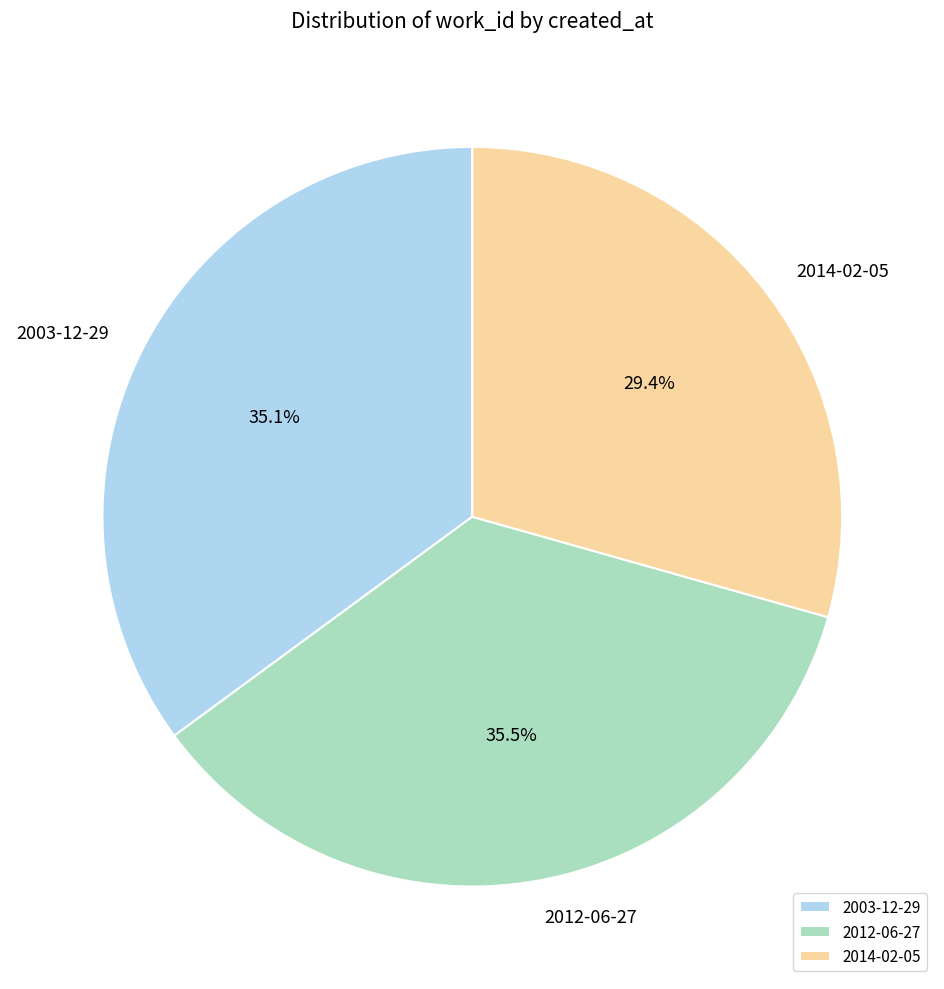

What percentage is NOT represented by 2003-12-29?

64.9%